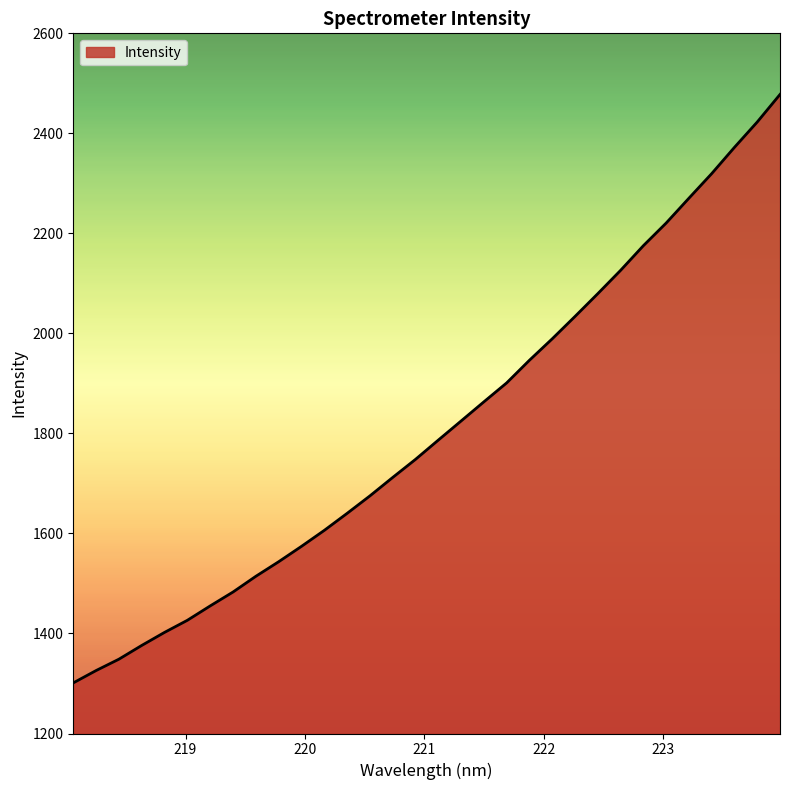

True or false: the data has more than 1 interior local peaks.

False